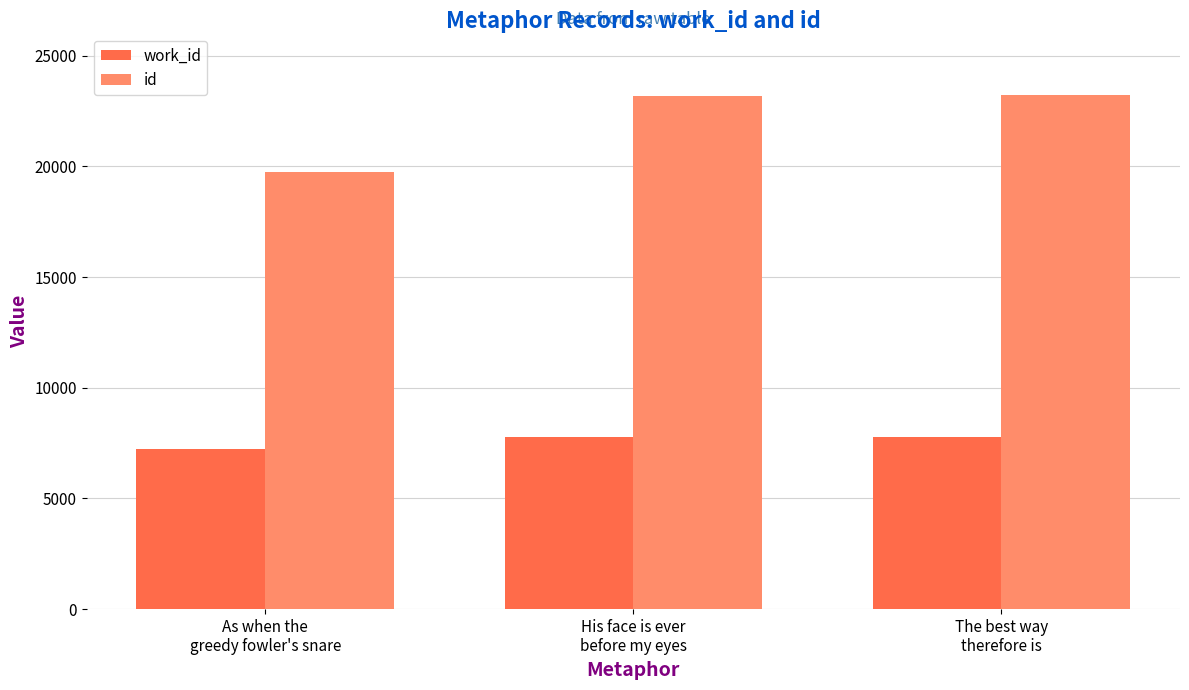

What is the smallest value displayed?

7236